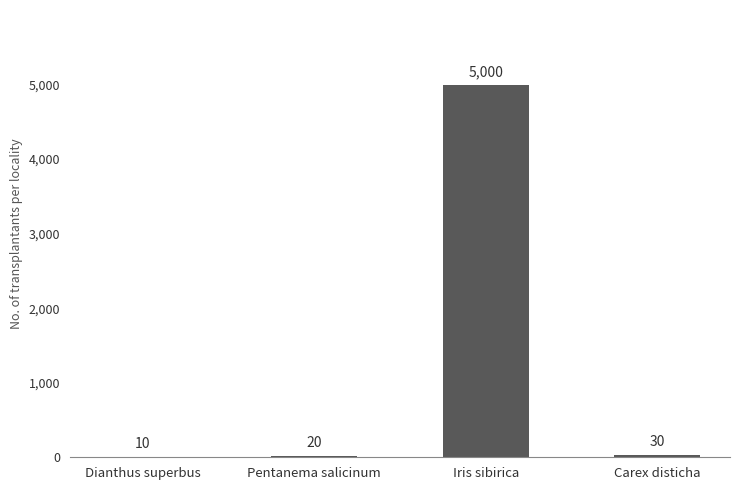

Reading right to left, transcribe all the data shown in this chart.

30	5000	20	10